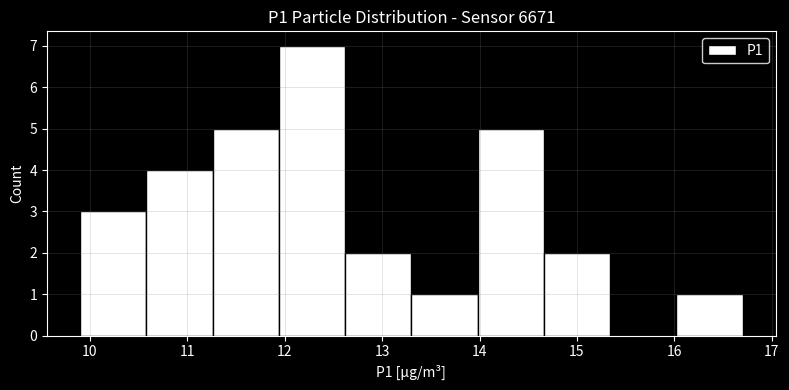

How tall is the bar that spans 12.62 to 13.30 on the x-axis? Neither the bar edges nor the heights are printed on the chart, so give them approximately, as read against the axes.

2